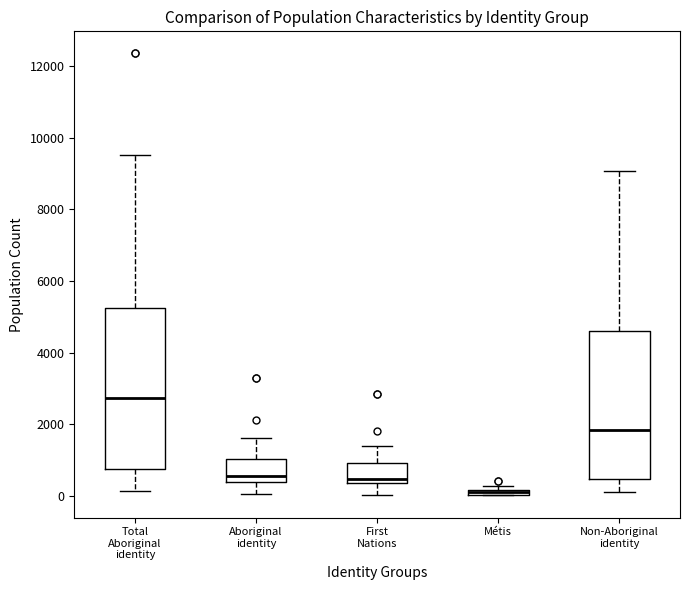

Which box is the tallest, from its lower edge to its upper edge?

Total Aboriginal identity